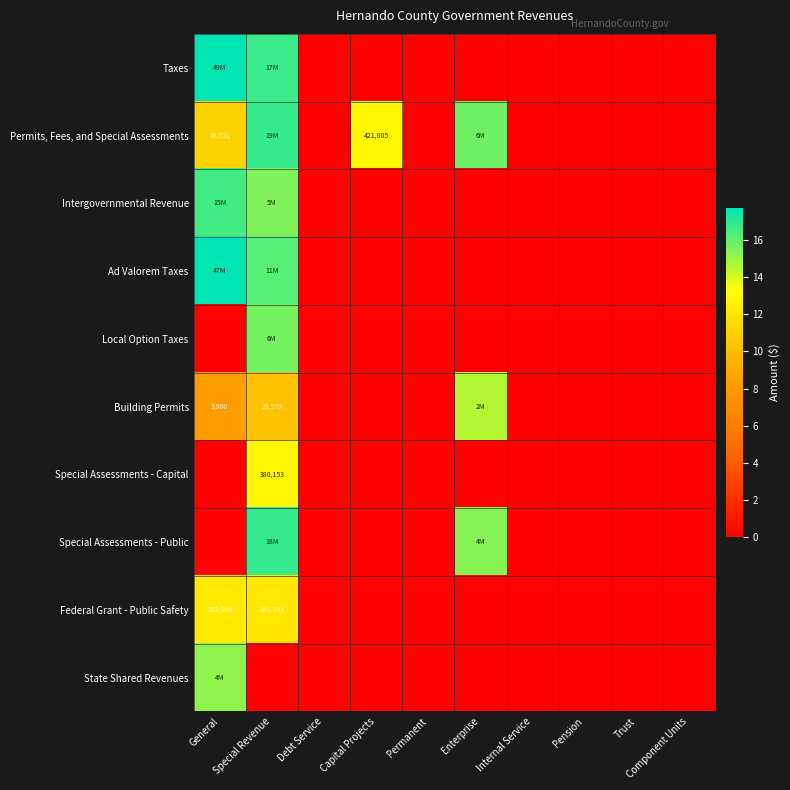

How many values in the Special Assessments - Public series exceed 0?

2